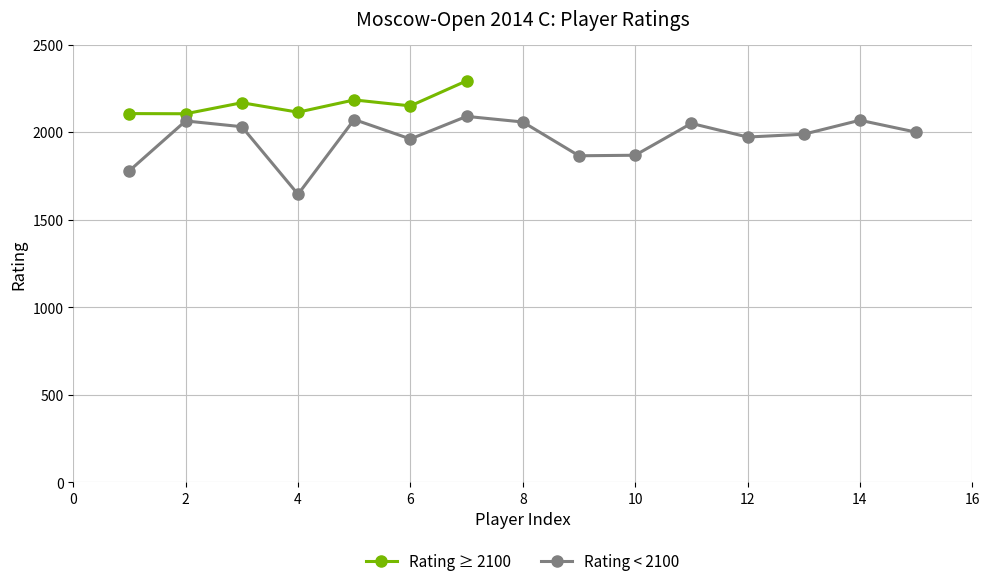

How many data points in Rating < 2100 are less than 2000?

7